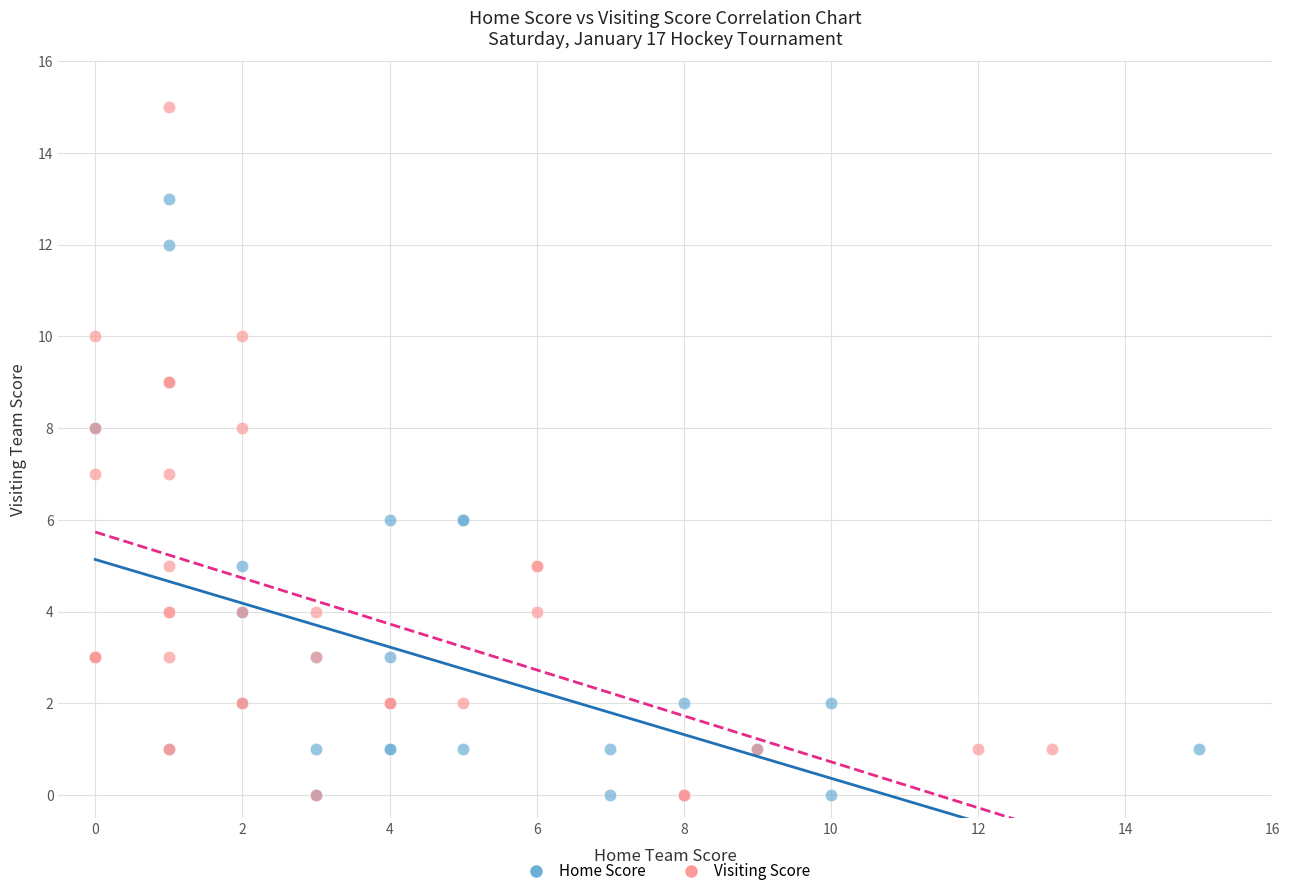

Which series has the widest spread of Y values?

Visiting Score